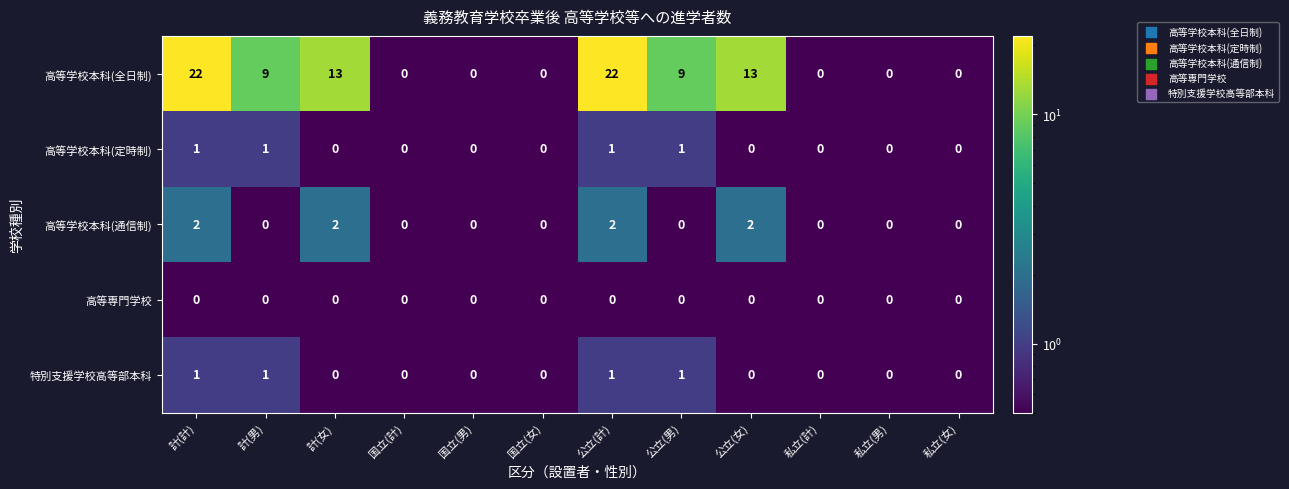

The value of 高等学校本科(全日制) at 国立(男) is 9. True or false?

False